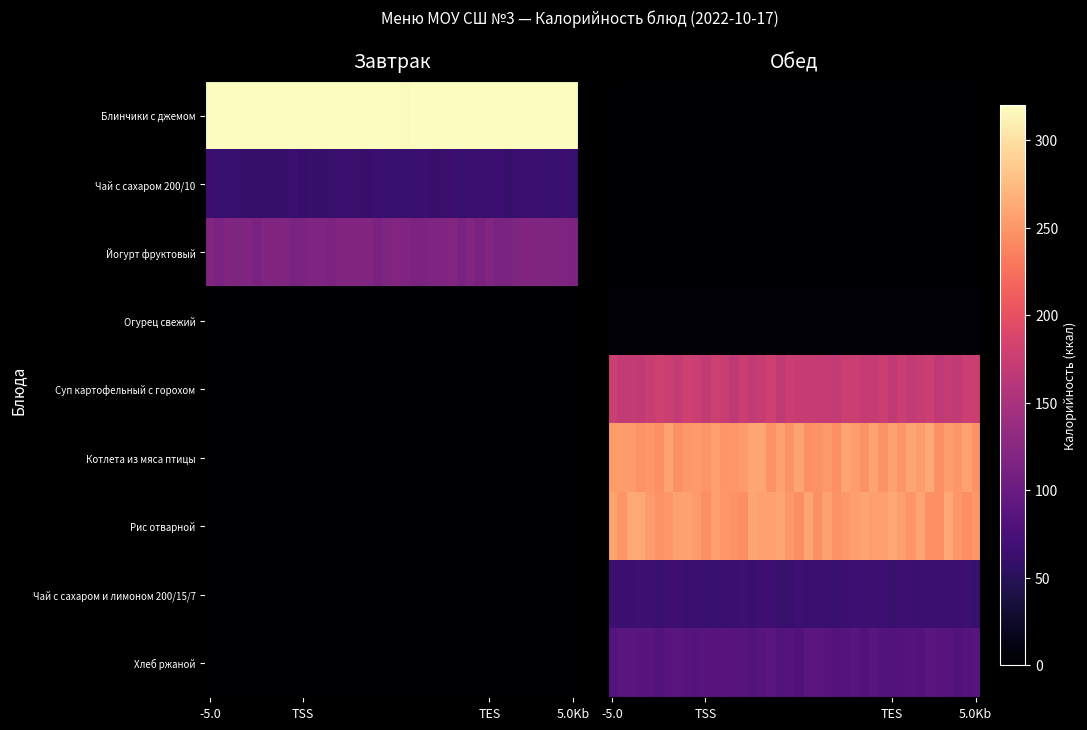

At which category is the sum across all series the highest?

16